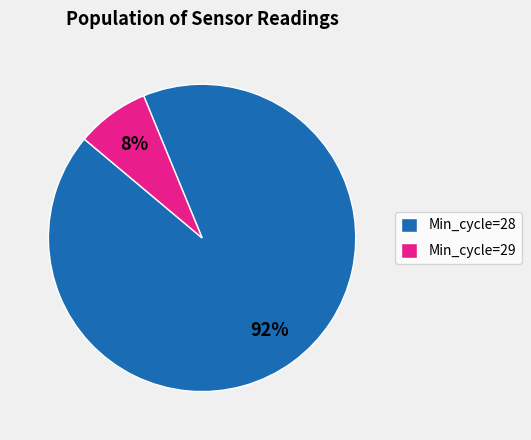

Between Min_cycle=28 and Min_cycle=29, which is larger?

Min_cycle=28